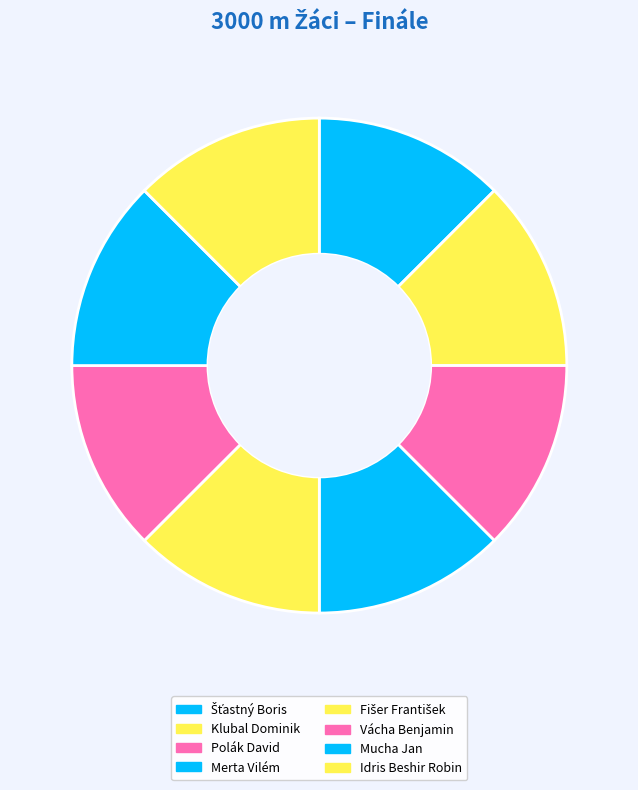

How many slices are in this pie chart?

8